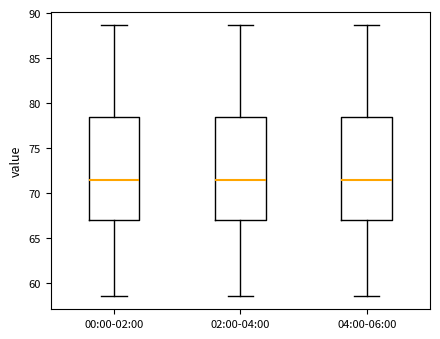

Reading left to right, read every box against the y-axis: the position of its median line, the range the box covers, and the ends of its whiskers. The values are not printed on the chart, so give them approximately, as read against the axis.

00:00-02:00: median 71.5, box 67.0 to 78.5, whiskers 58.5 to 88.5
02:00-04:00: median 71.5, box 67.0 to 78.5, whiskers 58.5 to 88.5
04:00-06:00: median 71.5, box 67.0 to 78.5, whiskers 58.5 to 88.5